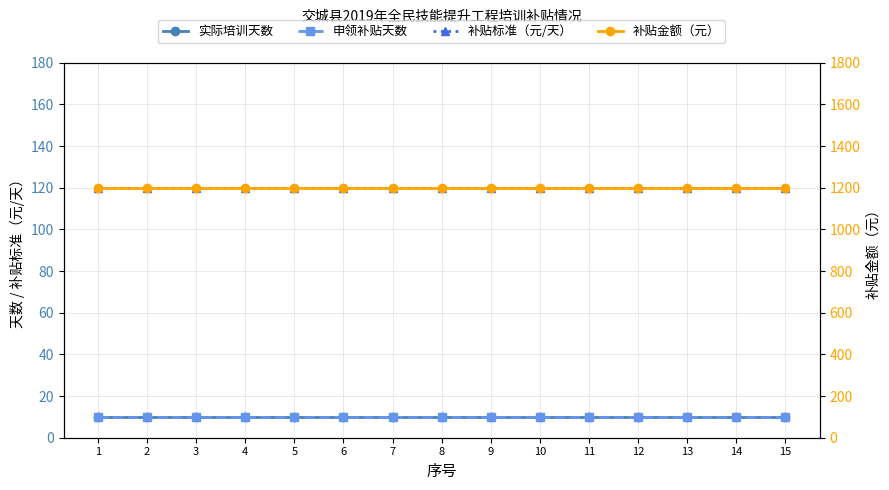

What is the total value across all series at 3?

1340